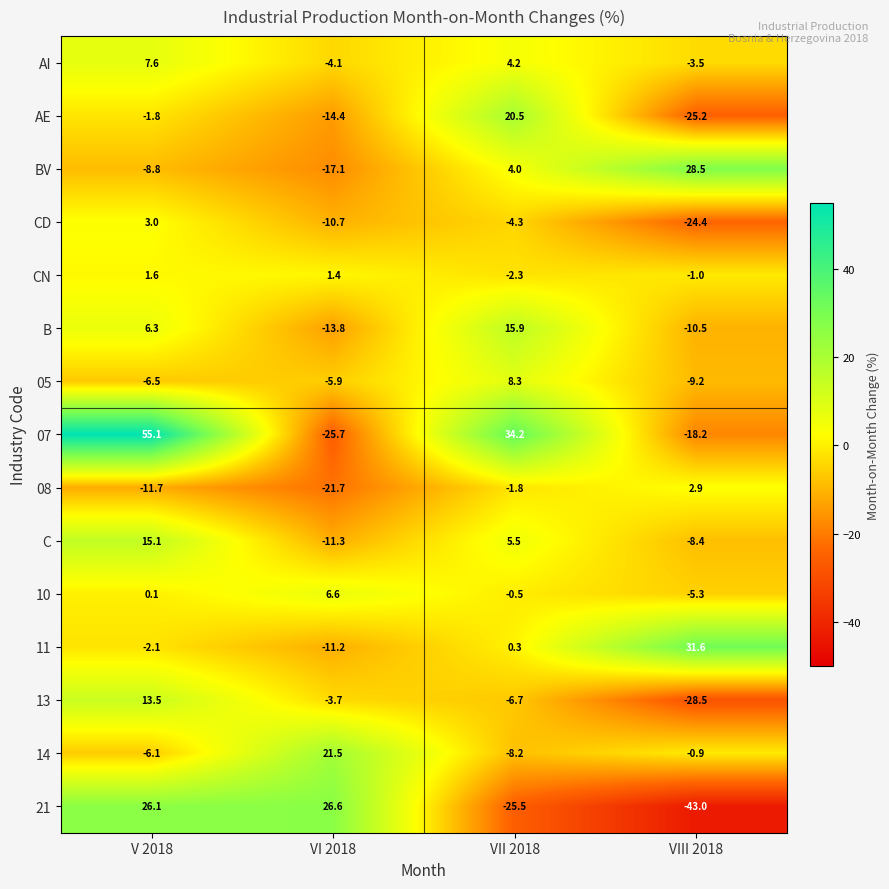

What is the approximate value of AI at VI 2018?

-4.1